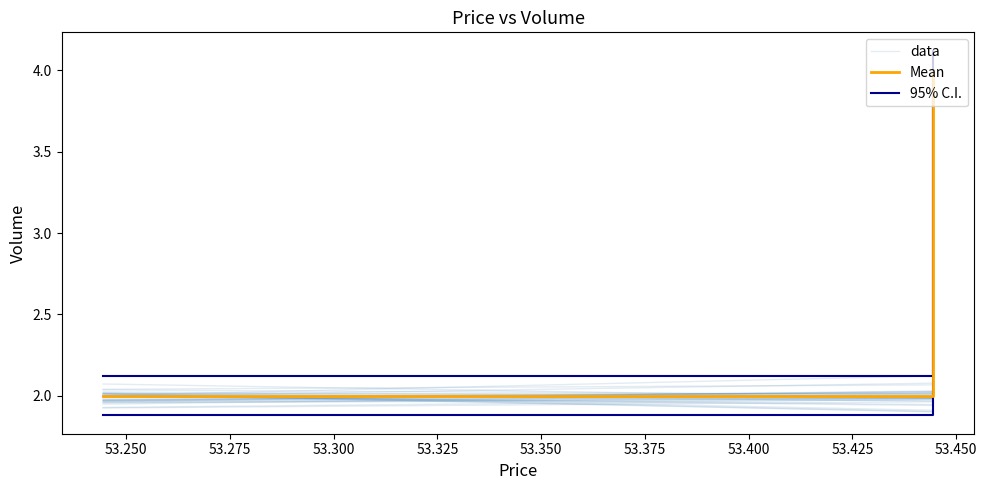

What is the difference between the second highest and second lowest values in the 95% C.I. series?

1.0